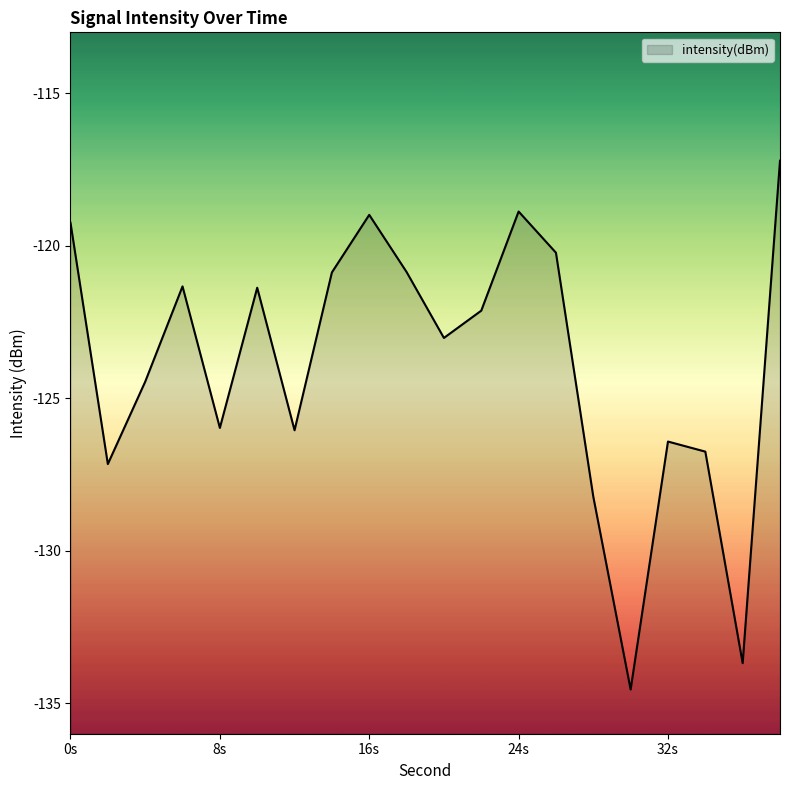

How many lines are shown in the chart?

1